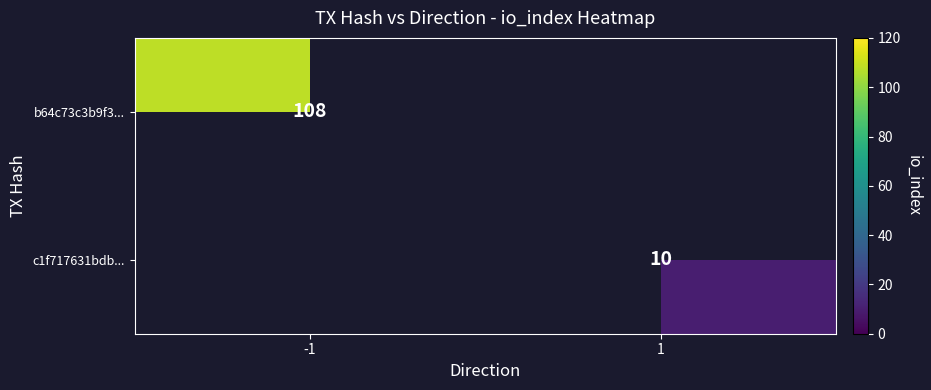

True or false: b64c73c3b9f3... has a value of 172 at -1.

False